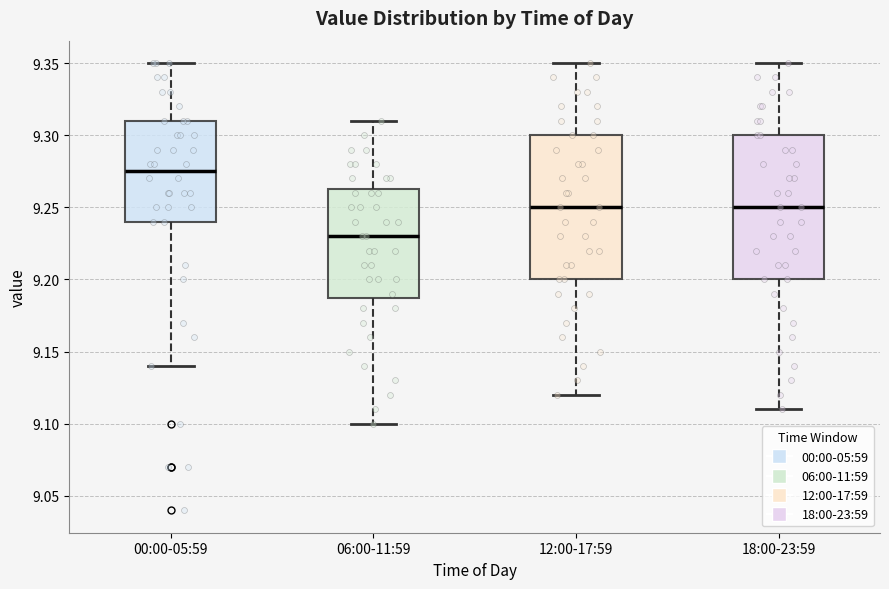

Reading left to right, read every box against the y-axis: the position of its median line, the range the box covers, and the ends of its whiskers. The values are not printed on the chart, so give them approximately, as read against the axis.

00:00-05:59: median 9.275, box 9.240 to 9.310, whiskers 9.140 to 9.350
06:00-11:59: median 9.230, box 9.190 to 9.265, whiskers 9.100 to 9.310
12:00-17:59: median 9.250, box 9.200 to 9.300, whiskers 9.120 to 9.350
18:00-23:59: median 9.250, box 9.200 to 9.300, whiskers 9.110 to 9.350